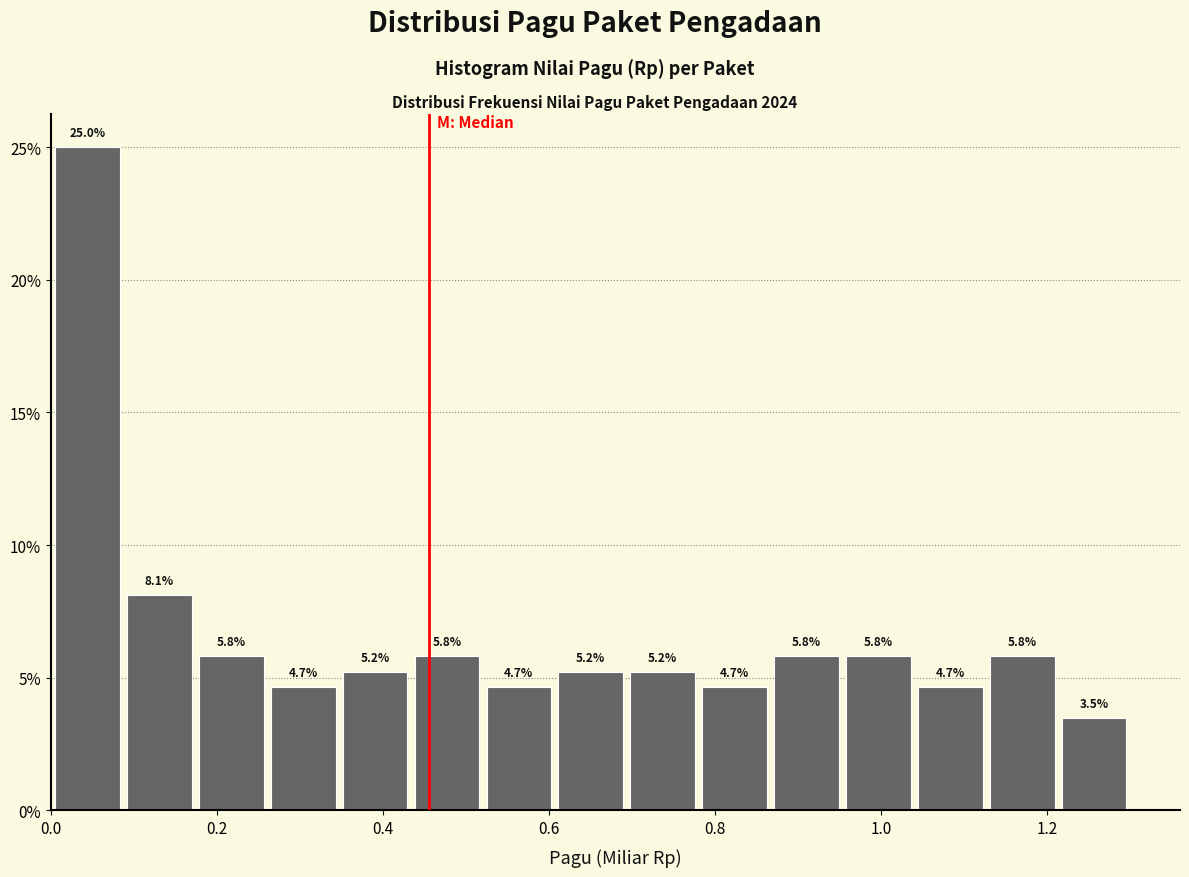

How tall is the bar that spans 1.12 to 1.22 on the x-axis? The bar edges are not printed on the chart, so give them approximately, as read against the axis.

5.8